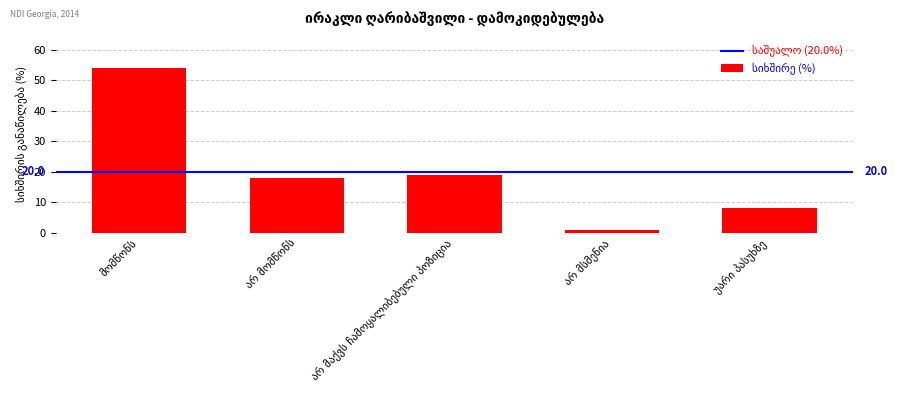

What is the sum of all values?

100